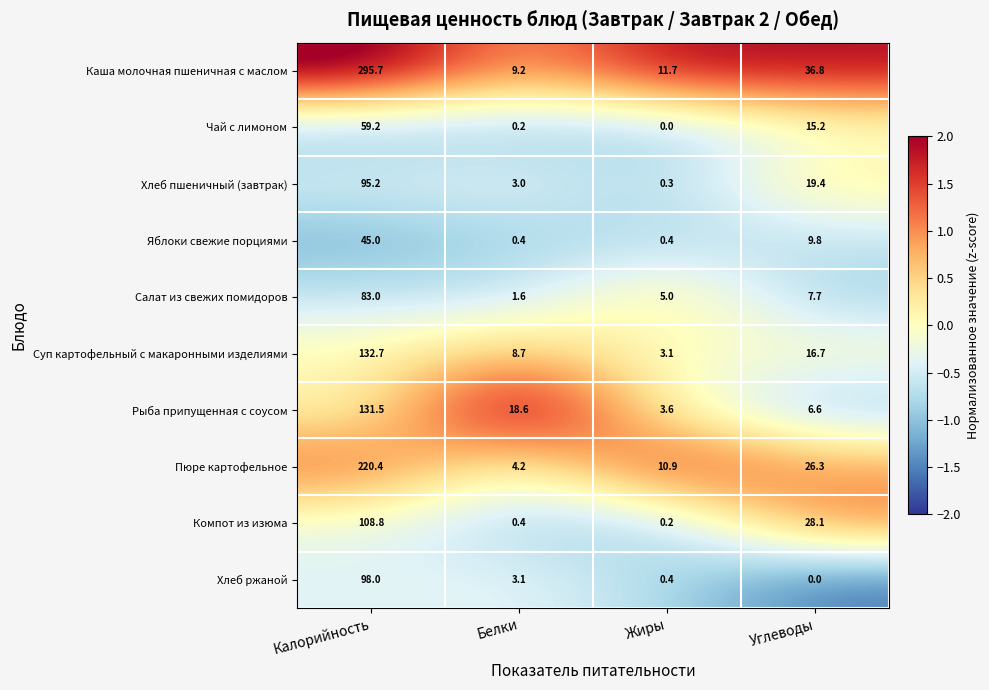

Which series changed the most between Калорийность and Белки?

Каша молочная пшеничная с маслом